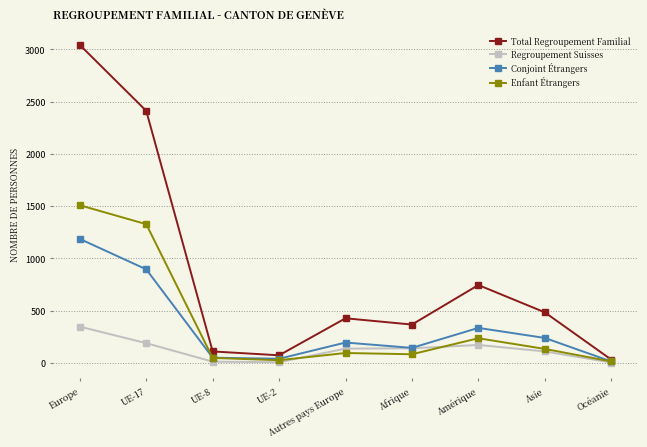

What is the greatest value displayed?

3041